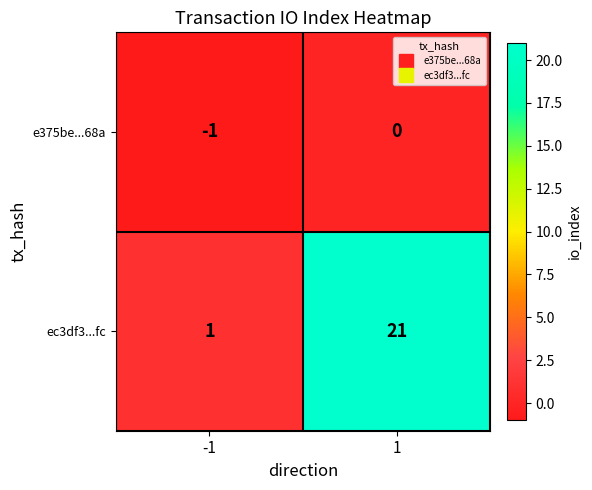

Rank the series by their average value, from highest to lowest.

ec3df3...fc, e375be...68a